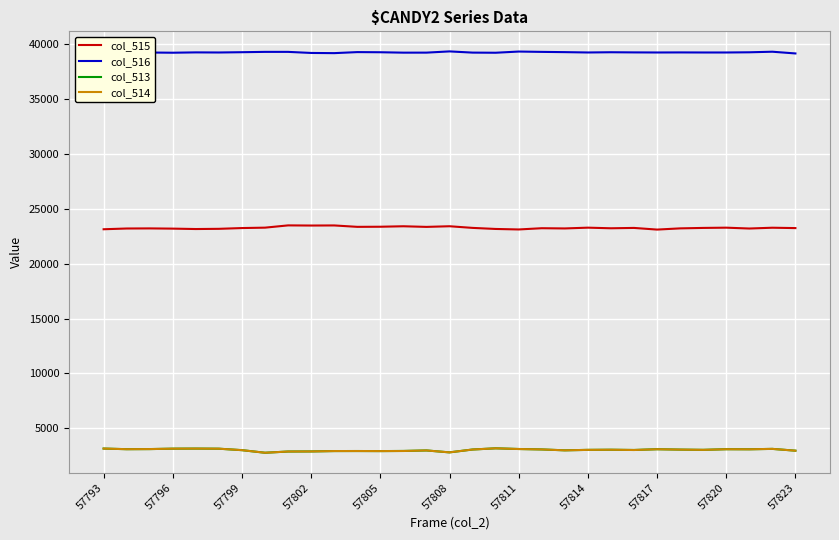

What is the maximum value shown in the chart?

39317